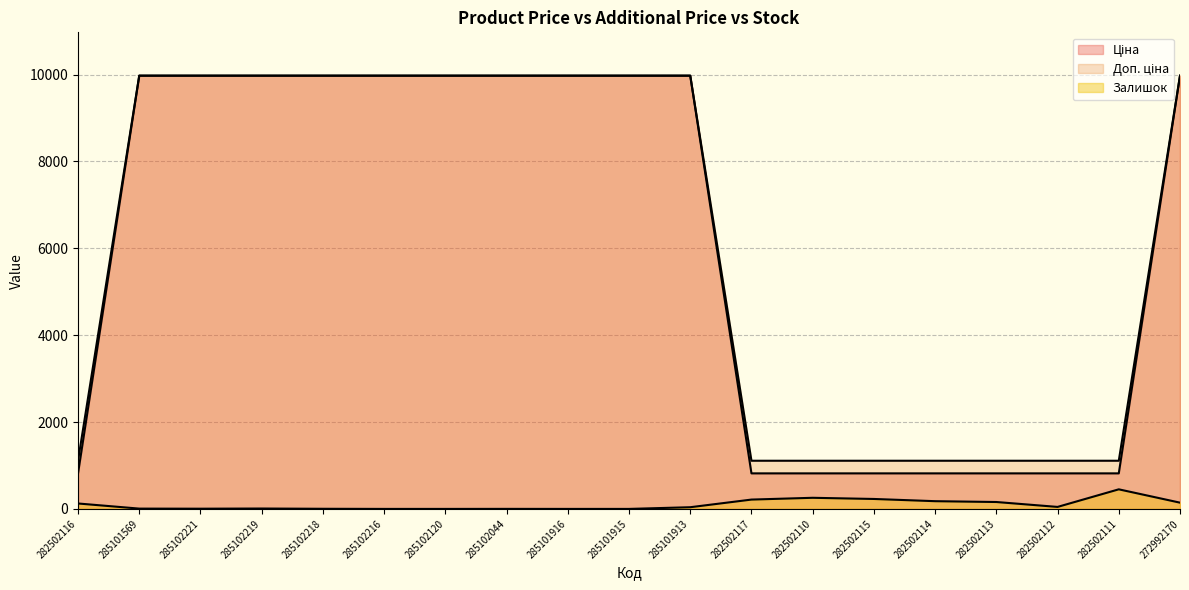

What is the minimum value for Ціна?

818.5